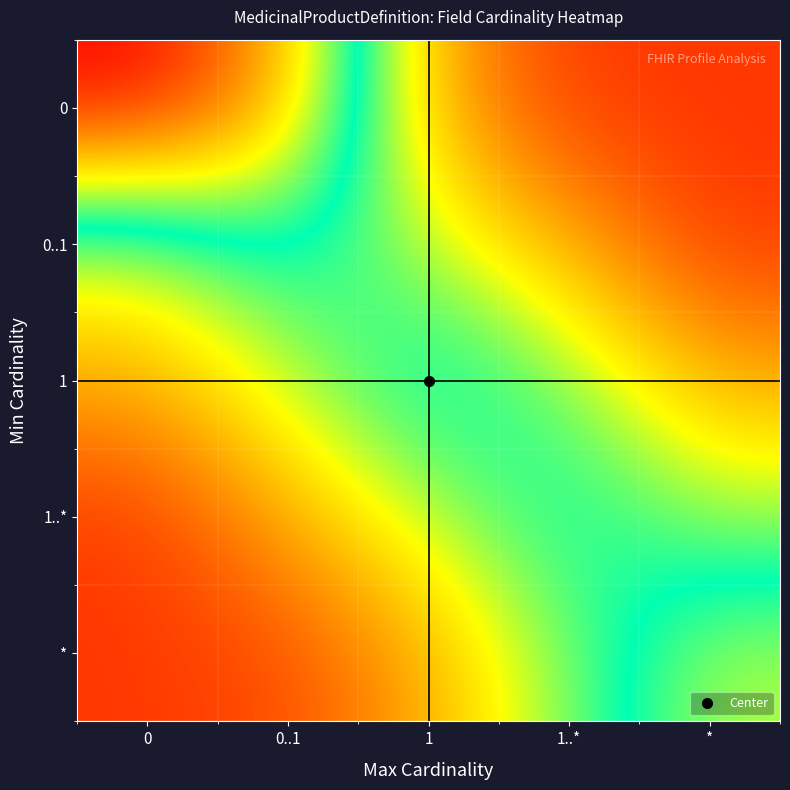

Reading right to left, extract all data points from this chart.

0: *=0.1	1..*=0.1	1=0.2	0..1=0.8	0=1.0
0..1: *=0.1	1..*=0.2	1=0.4	0..1=0.5	0=0.4
1: *=0.2	1..*=0.4	1=0.5	0..1=0.4	0=0.2
1..*: *=0.4	1..*=0.5	1=0.4	0..1=0.2	0=0.1
*: *=0.6	1..*=0.4	1=0.2	0..1=0.1	0=0.1